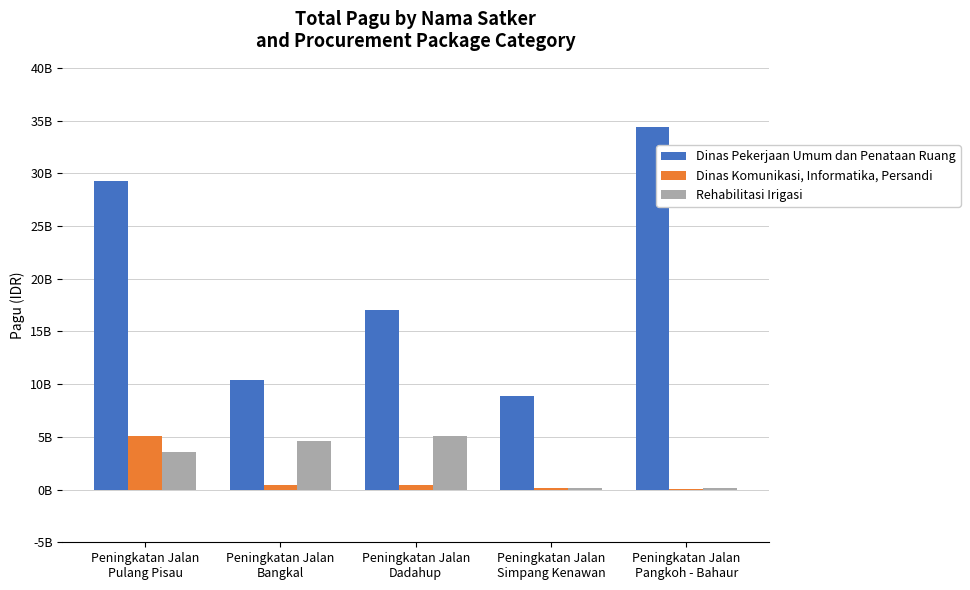

What are all the series names shown in the legend?

Dinas Pekerjaan Umum dan Penataan Ruang, Dinas Komunikasi, Informatika, Persandi, Rehabilitasi Irigasi